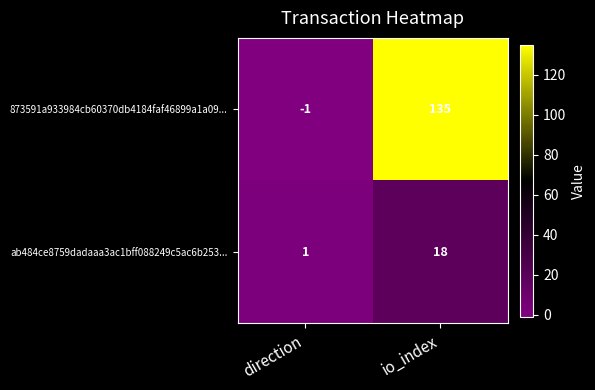

What is the sum of all 873591a933984cb60370db4184faf46899a1a09... values?

134